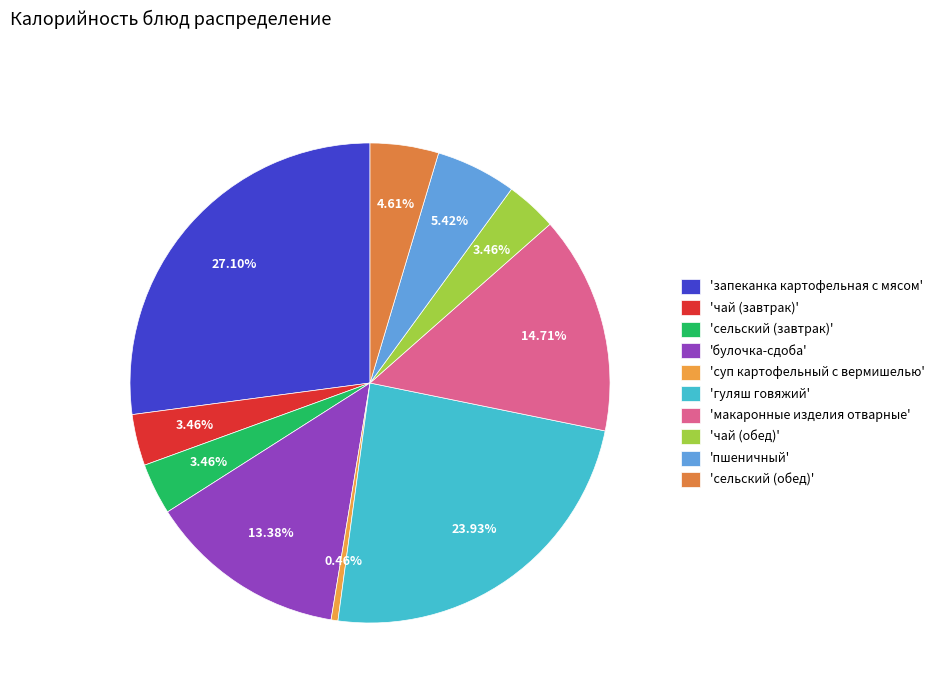

Rank the categories by value from lowest to highest.

суп картофельный с вермишелью, чай (завтрак), сельский (завтрак), чай (обед), сельский (обед), пшеничный, булочка-сдоба, макаронные изделия отварные, гуляш говяжий, запеканка картофельная с мясом